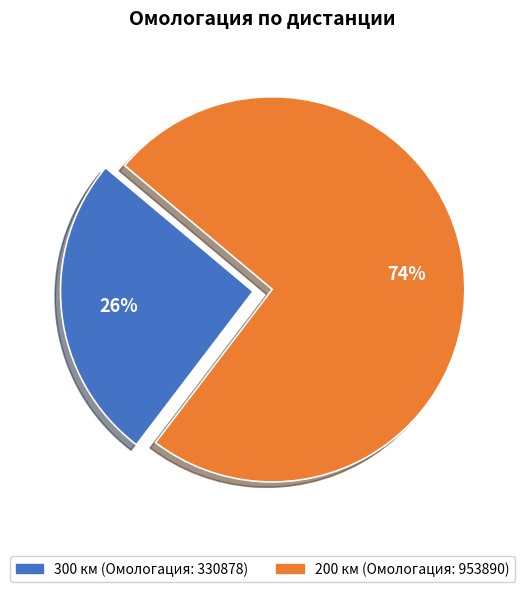

Is the sum of 300 and 200 greater than half?

Yes